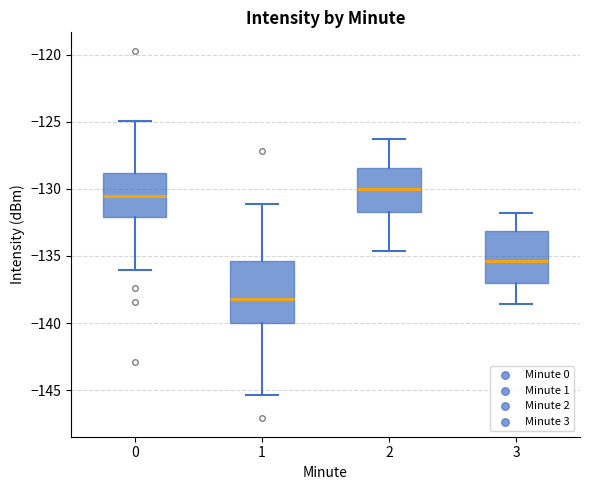

Reading left to right, transcribe this box plot: for each box, give where its median line is, the range the box spans, and where its two whiskers end, as read against the y-axis. The values are not printed on the chart, so give them approximately, as read against the axis.

0: median -130.5, box -132.0 to -129.0, whiskers -136.0 to -125.0
1: median -138.0, box -140.0 to -135.5, whiskers -145.5 to -131.0
2: median -130.0, box -131.5 to -128.5, whiskers -134.5 to -126.5
3: median -135.5, box -137.0 to -133.0, whiskers -138.5 to -132.0